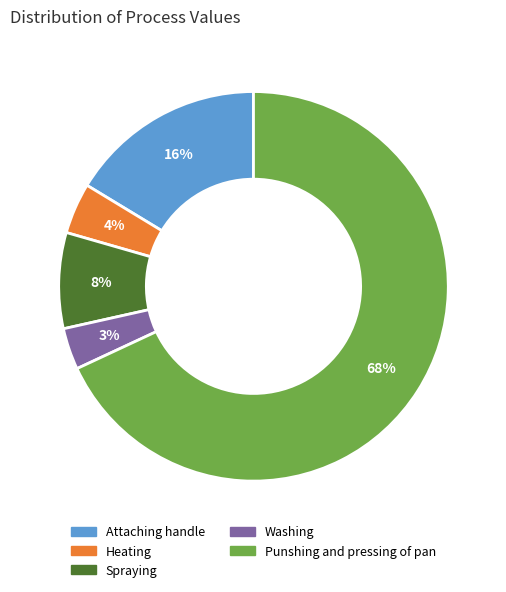

To the nearest percent, what is the average slice percentage?

20%